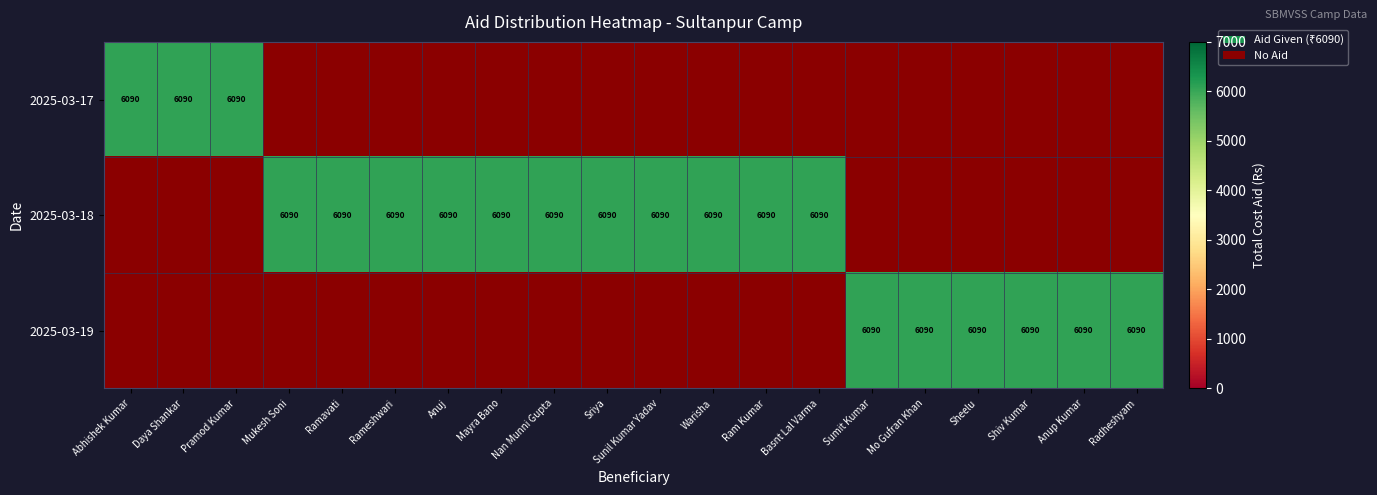

At Nan Munni Gupta, list the series in order from smallest to largest.

2025-03-17, 2025-03-19, 2025-03-18